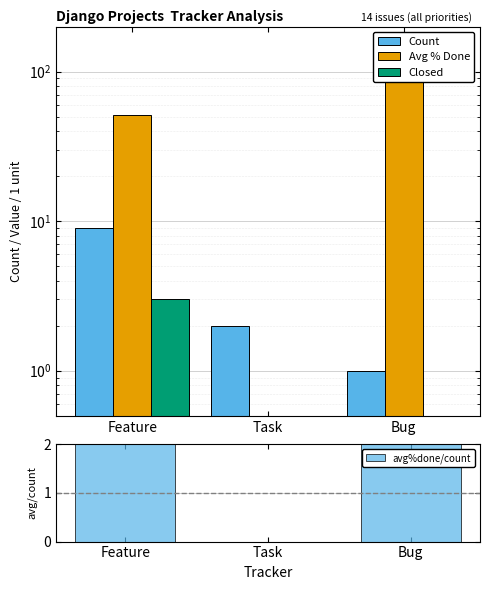

True or false: Avg % Done has a value of 0.0 at Task.

True